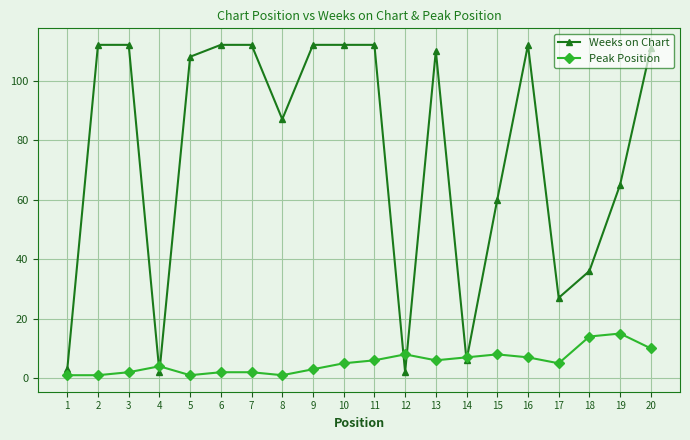

Which series has the widest spread of values?

Weeks on Chart